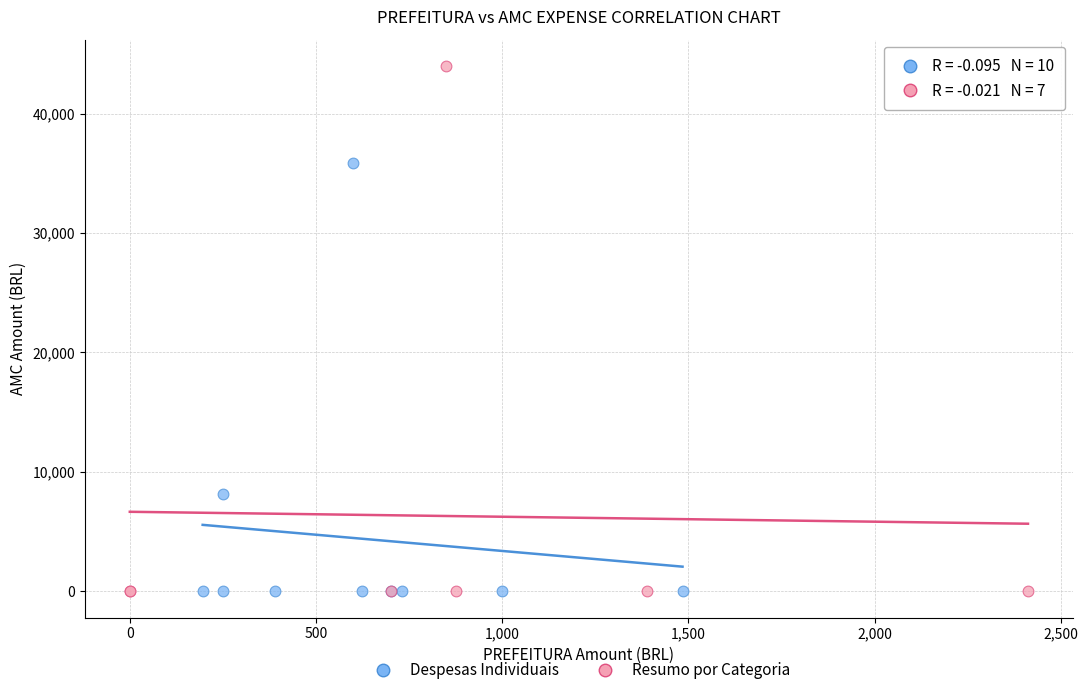

Which series contains the highest Y value?

Resumo por Categoria